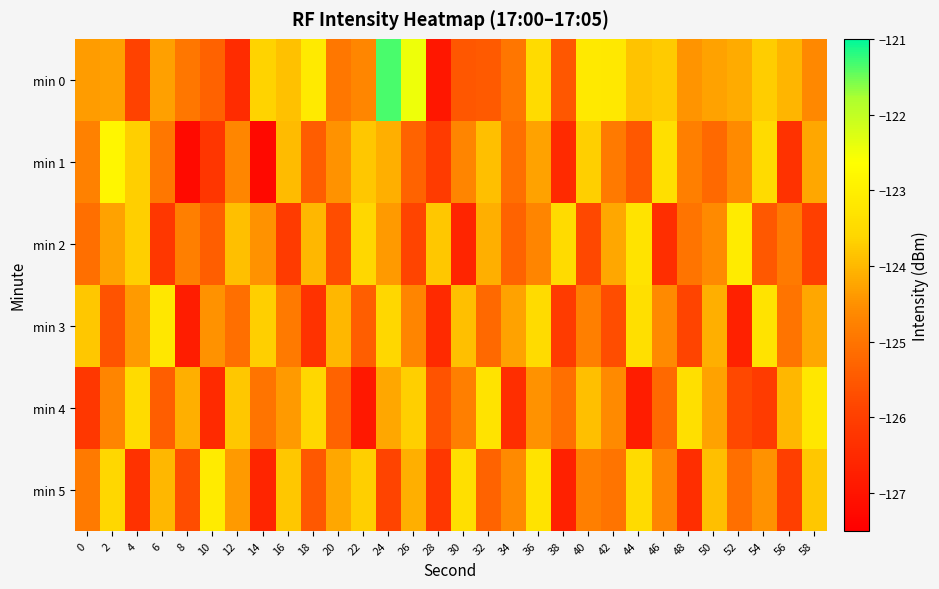

What is the total value across all series at 48?

-750.0